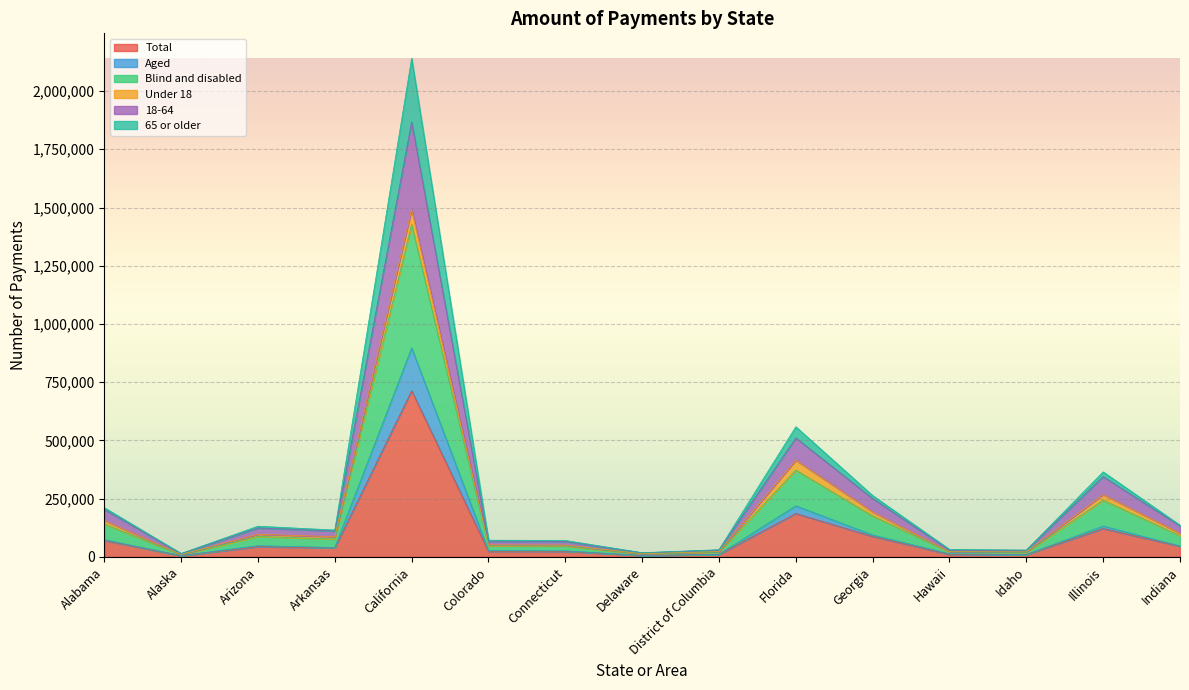

What is the highest value of the Total series?

713587